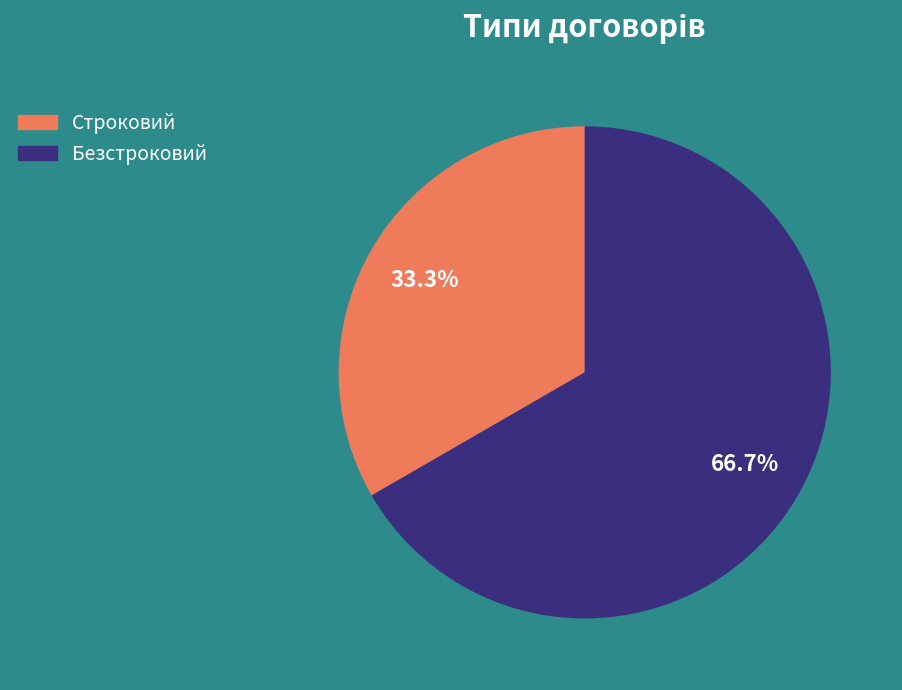

Which slice is the largest?

Безстроковий